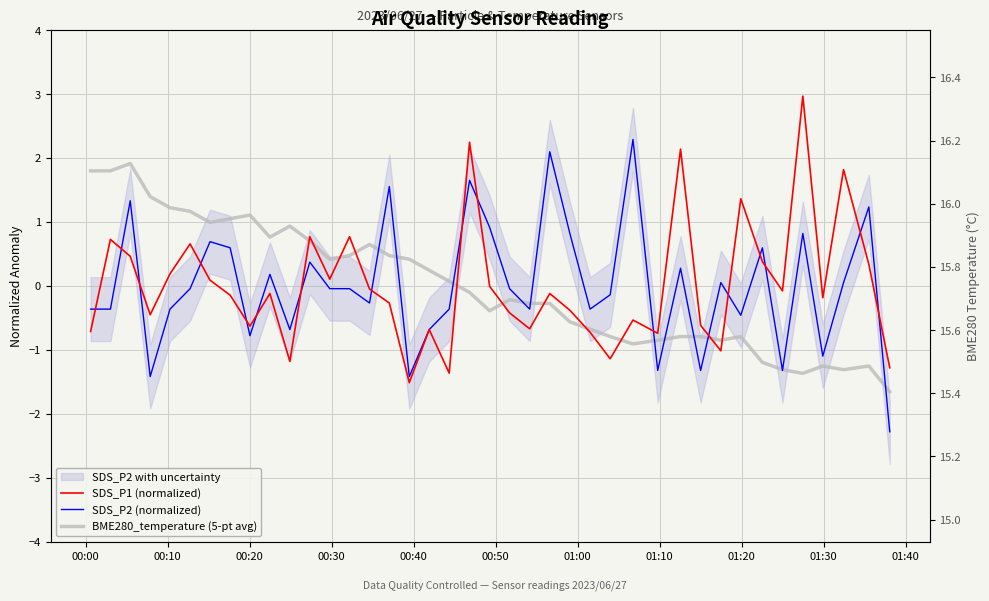

How many lines are shown in the chart?

3